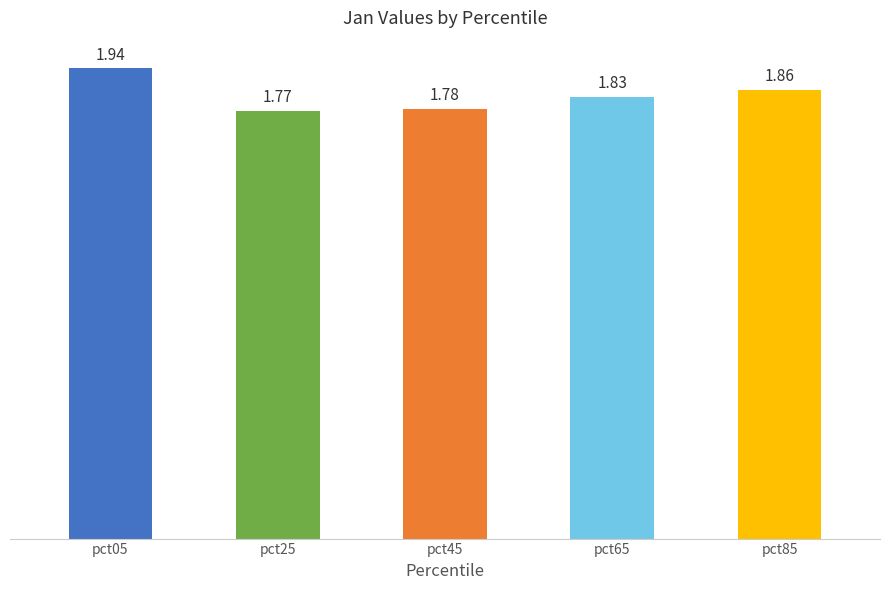

Which label corresponds to the smallest value in the chart?

pct25